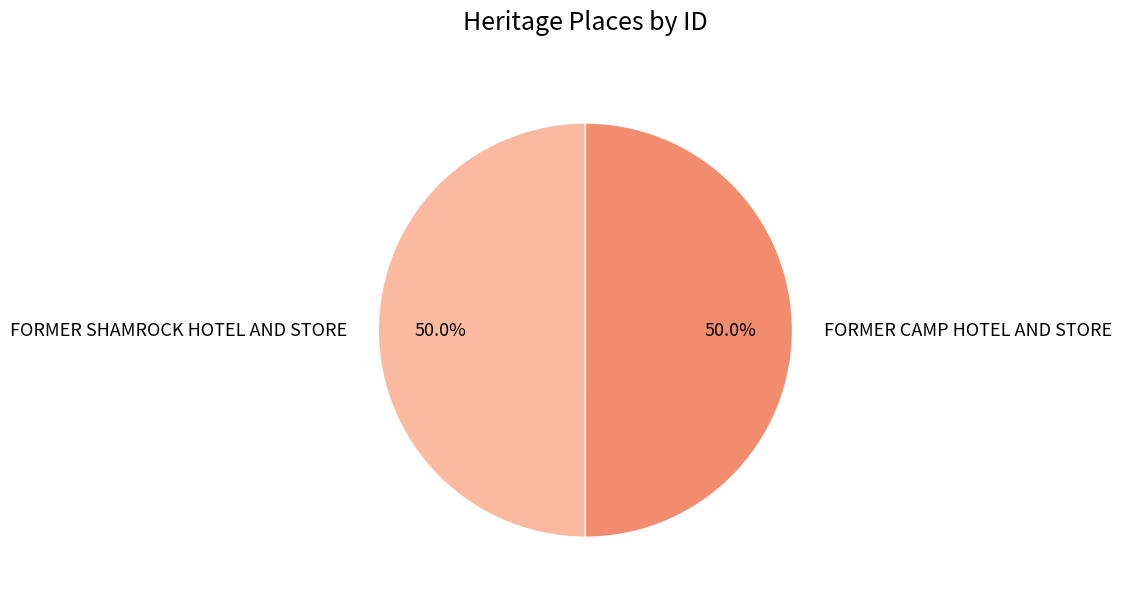

What is the ratio of the value at FORMER SHAMROCK HOTEL AND STORE to the value at FORMER CAMP HOTEL AND STORE?

1.0